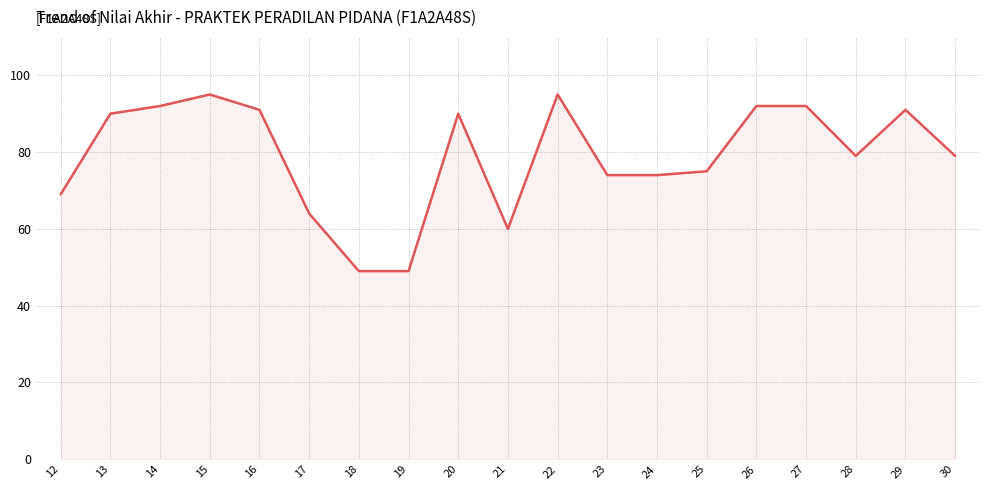

What is the difference between the second highest and minimum values?

46